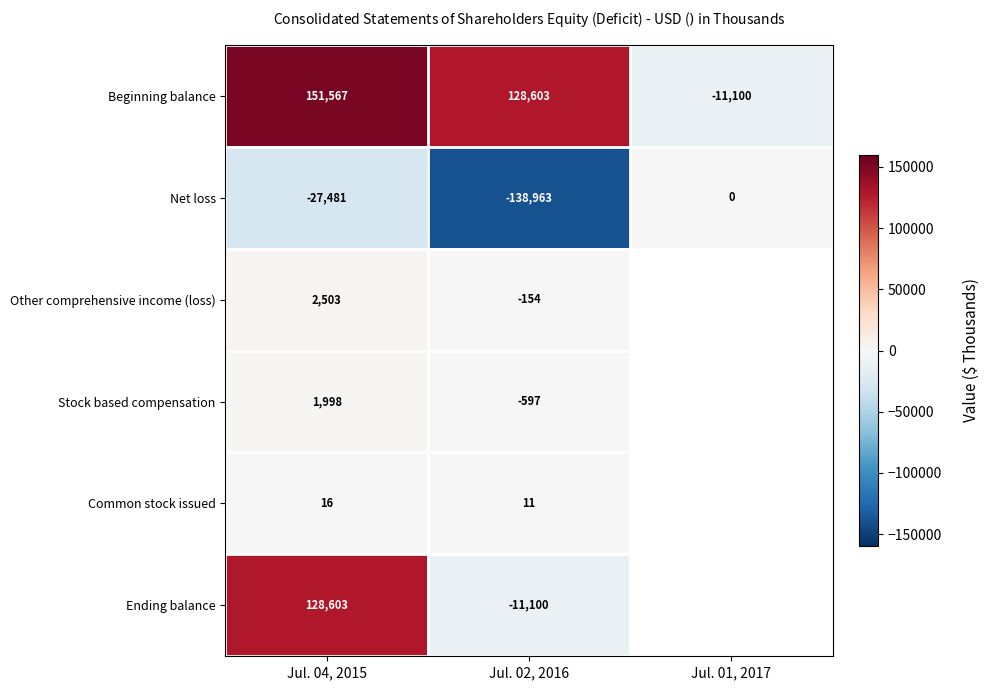

At which category is the sum across all series the highest?

Jul. 04, 2015